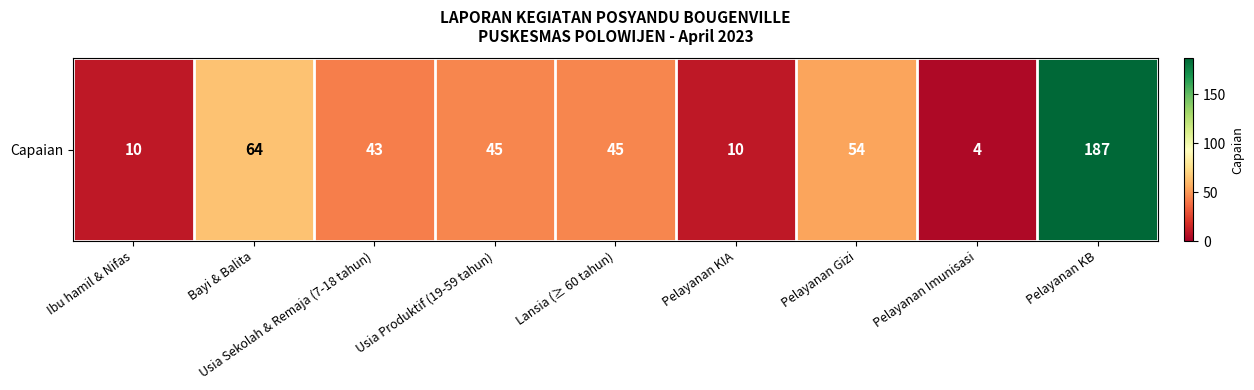

What is the change in value from Pelayanan KIA to Pelayanan Gizi?

+44